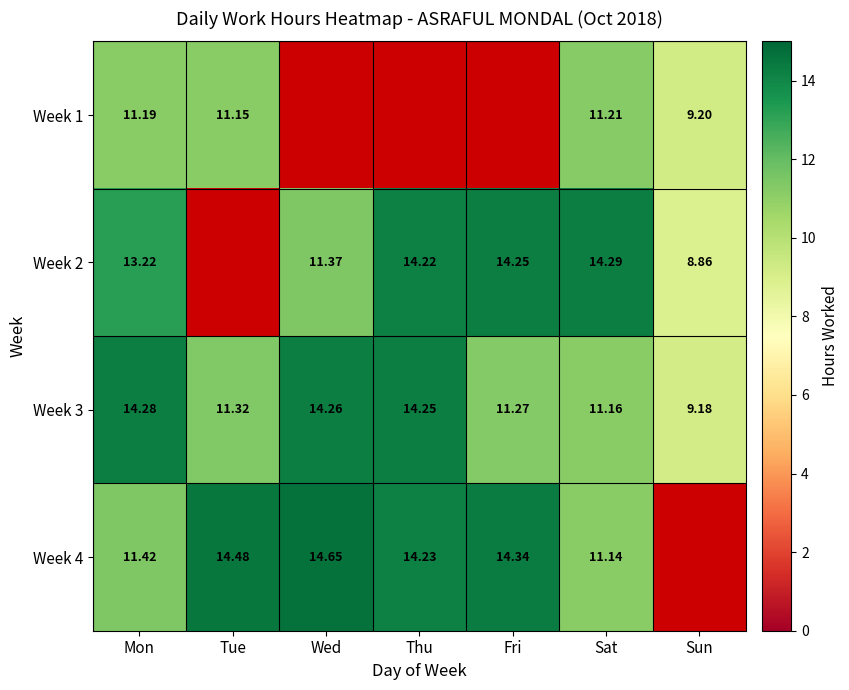

At how many categories does at least one series exceed 10?

6